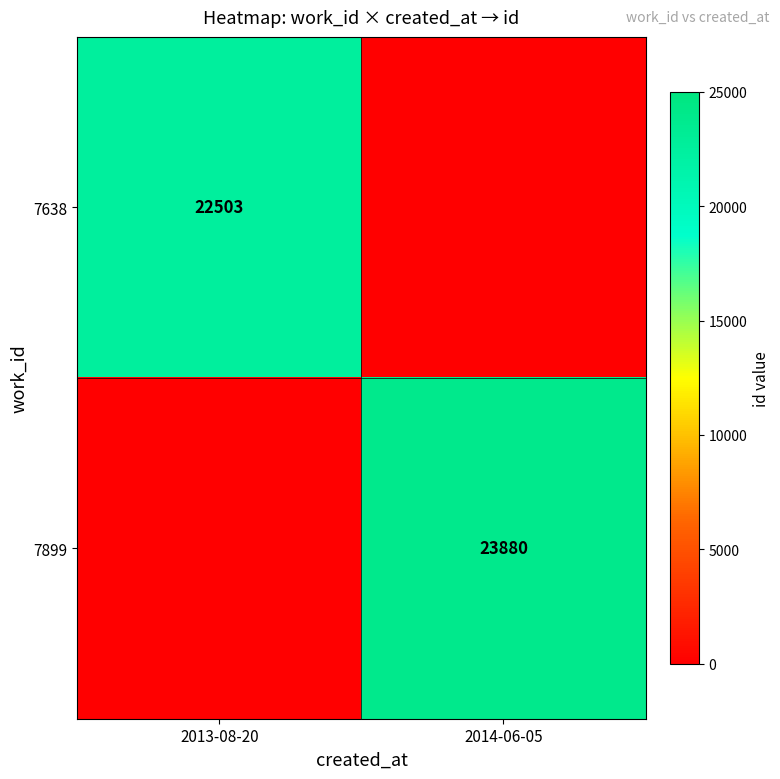

Is it true that 7899 equals 23880 at 2014-06-05?

True